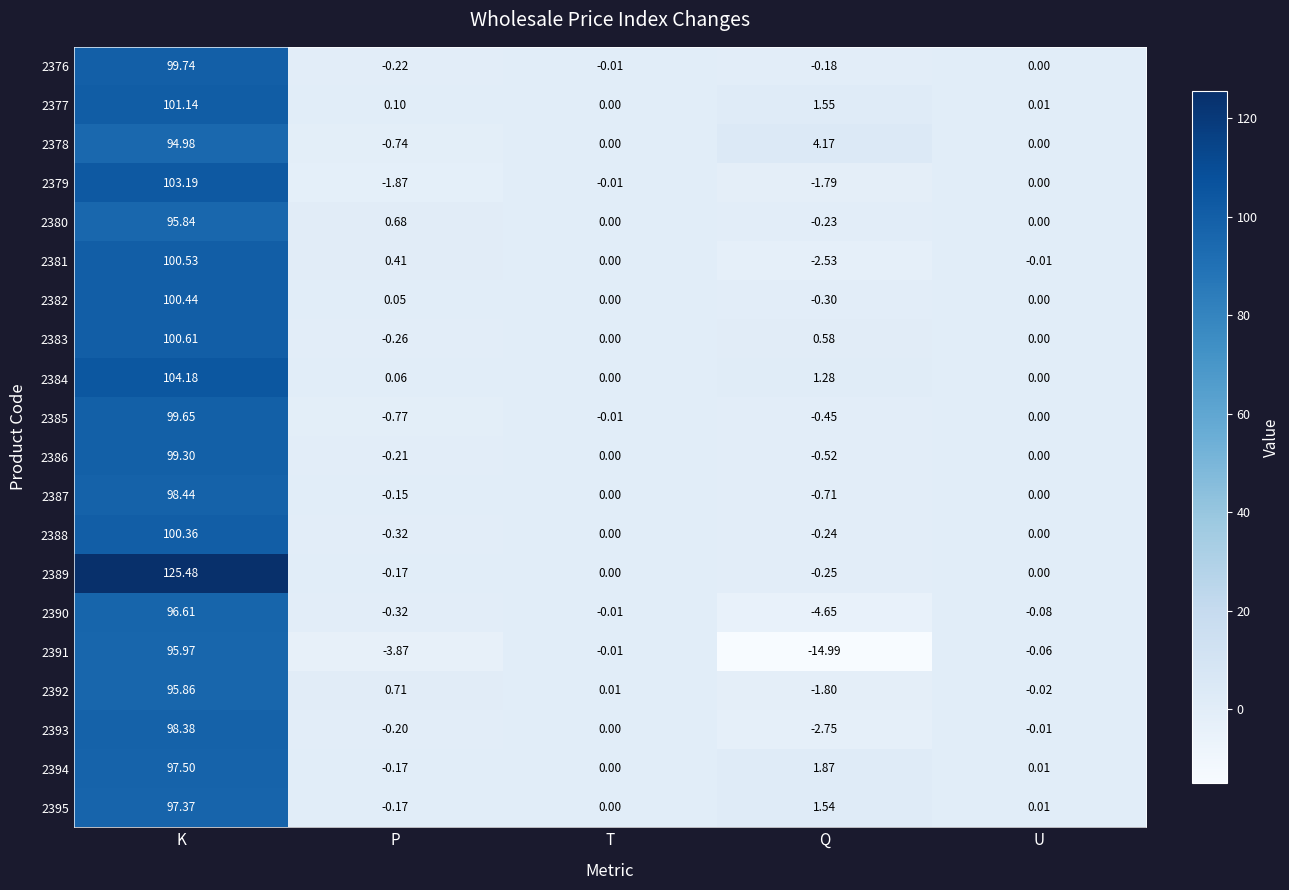

At which label is 2376 closest to 49?

U